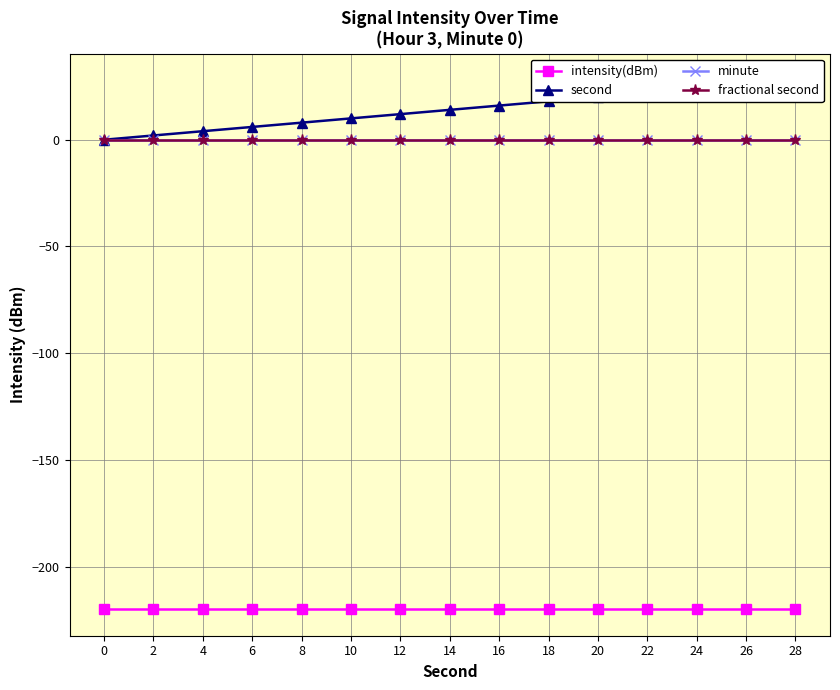

Does the chart have visible grid lines?

Yes